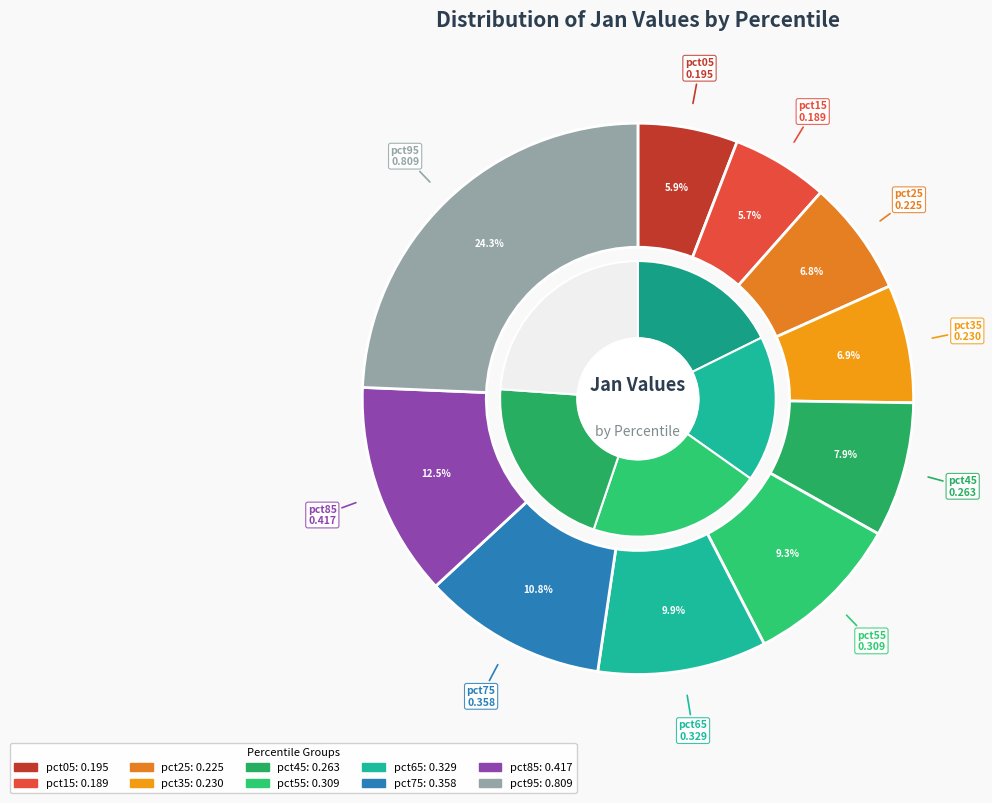

Is it true that pct85 is 13% of the pie?

True